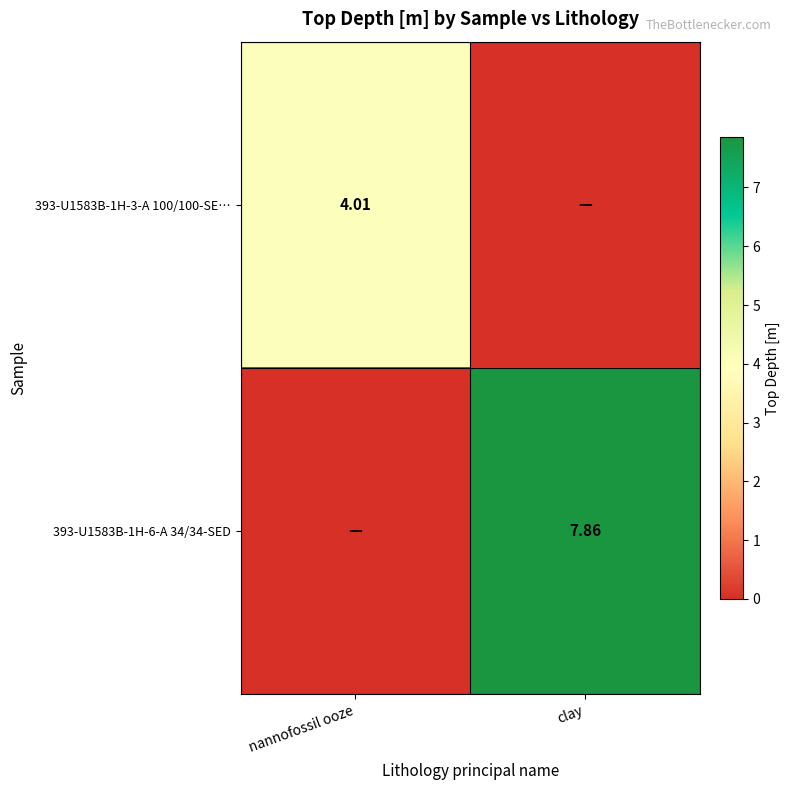

At nannofossil ooze, list the series in order from smallest to largest.

393-U1583B-1H-6-A 34/34-SED, 393-U1583B-1H-3-A 100/100-SE…